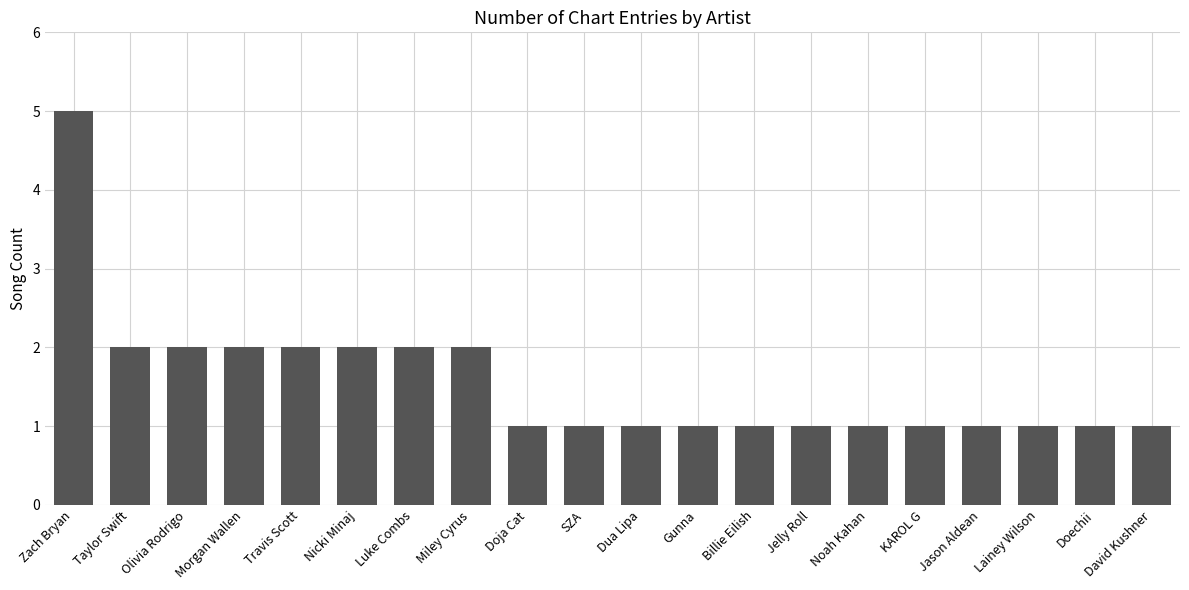

How many bars are there in total?

20